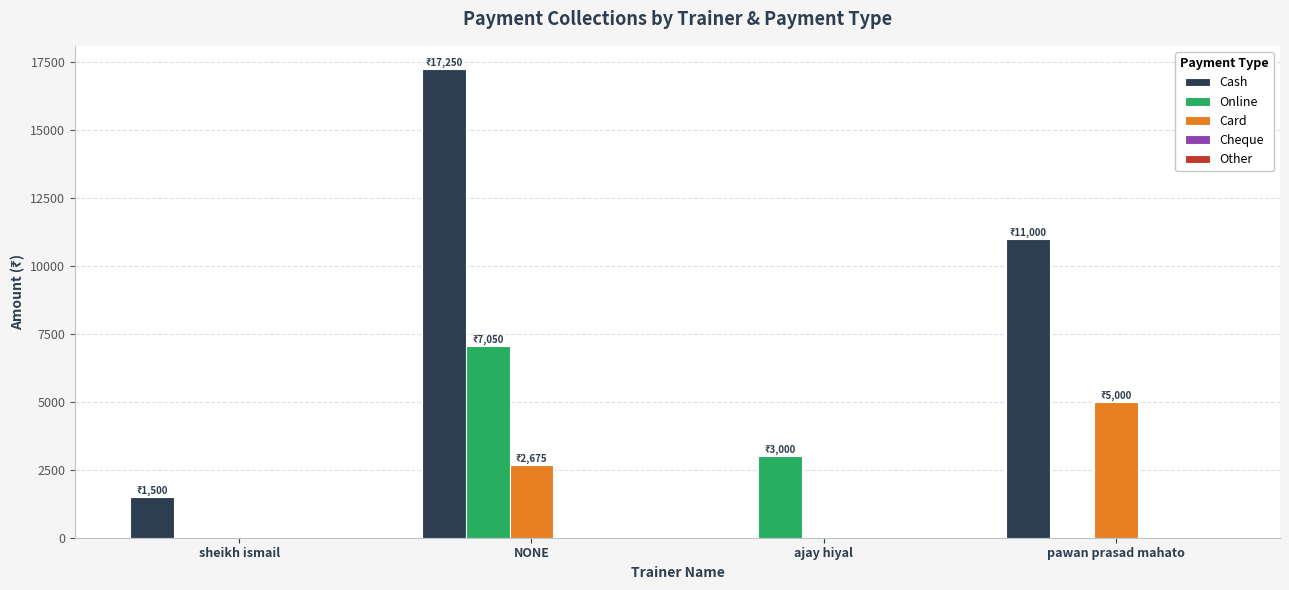

Count the number of data series in this chart.

3